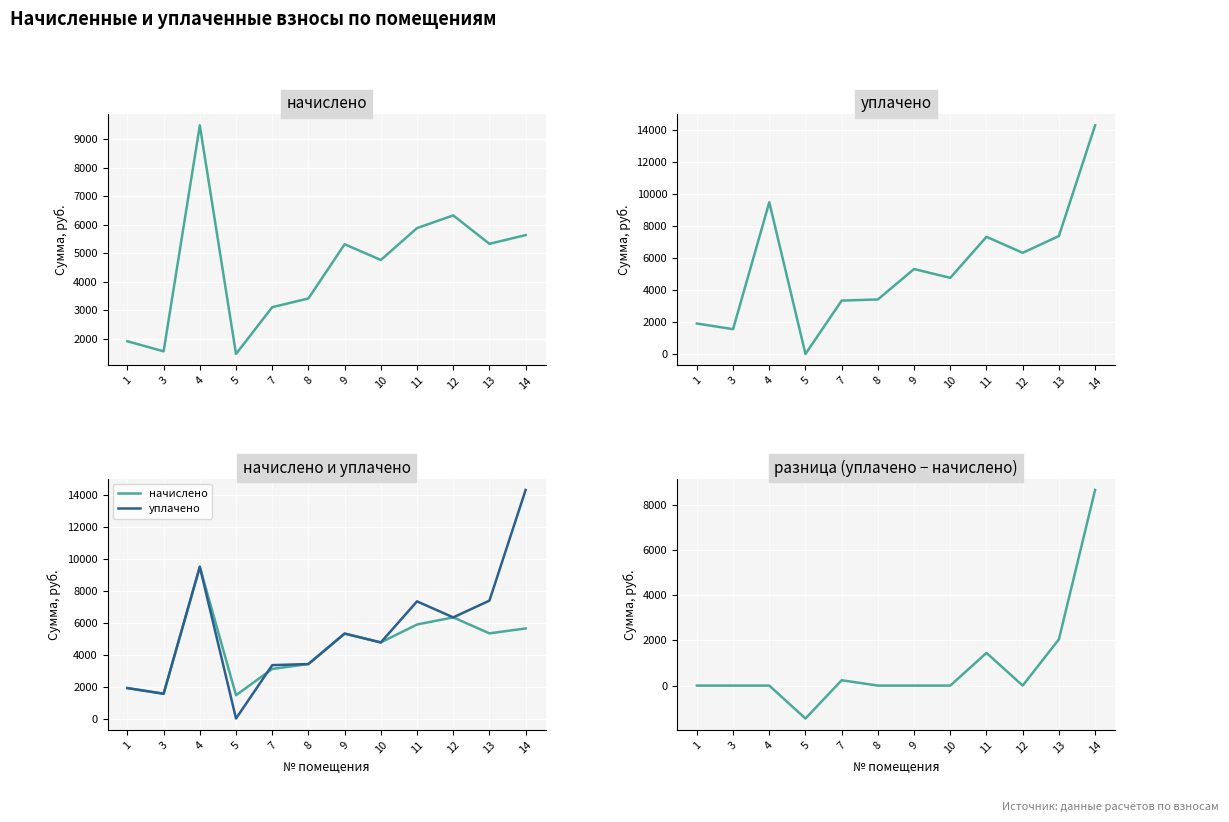

True or false: уплачено and начислено cross at least once.

True